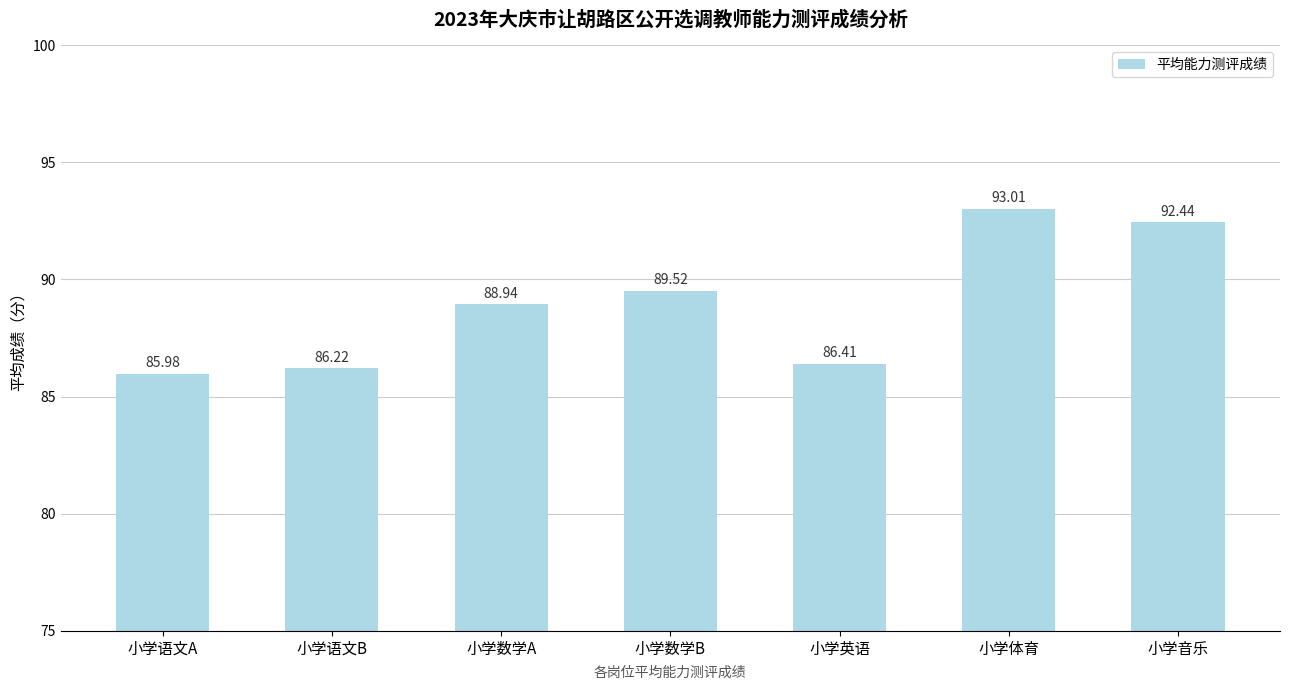

Read the value at 小学体育.

93.0